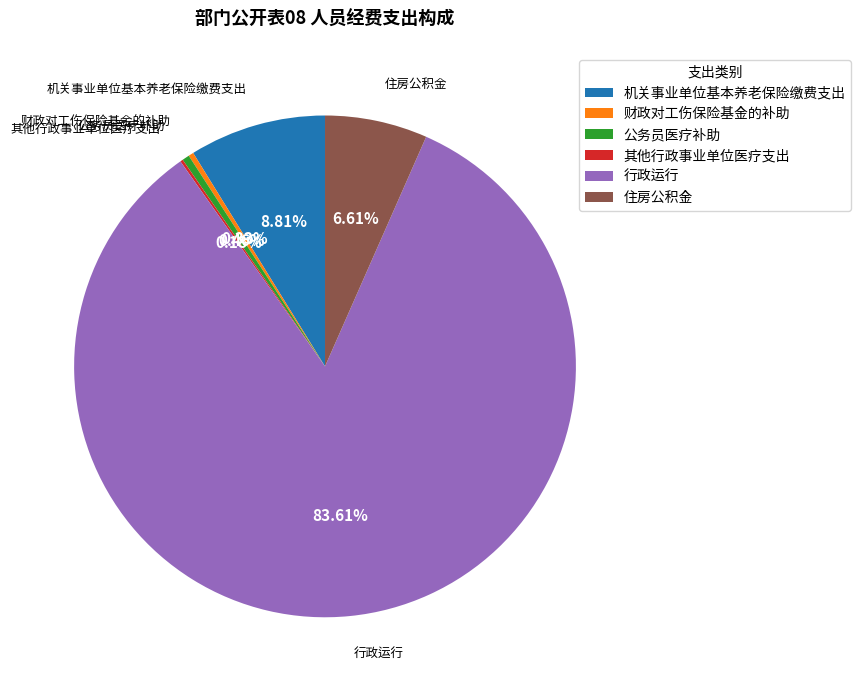

Which category has the biggest portion of the pie?

行政运行